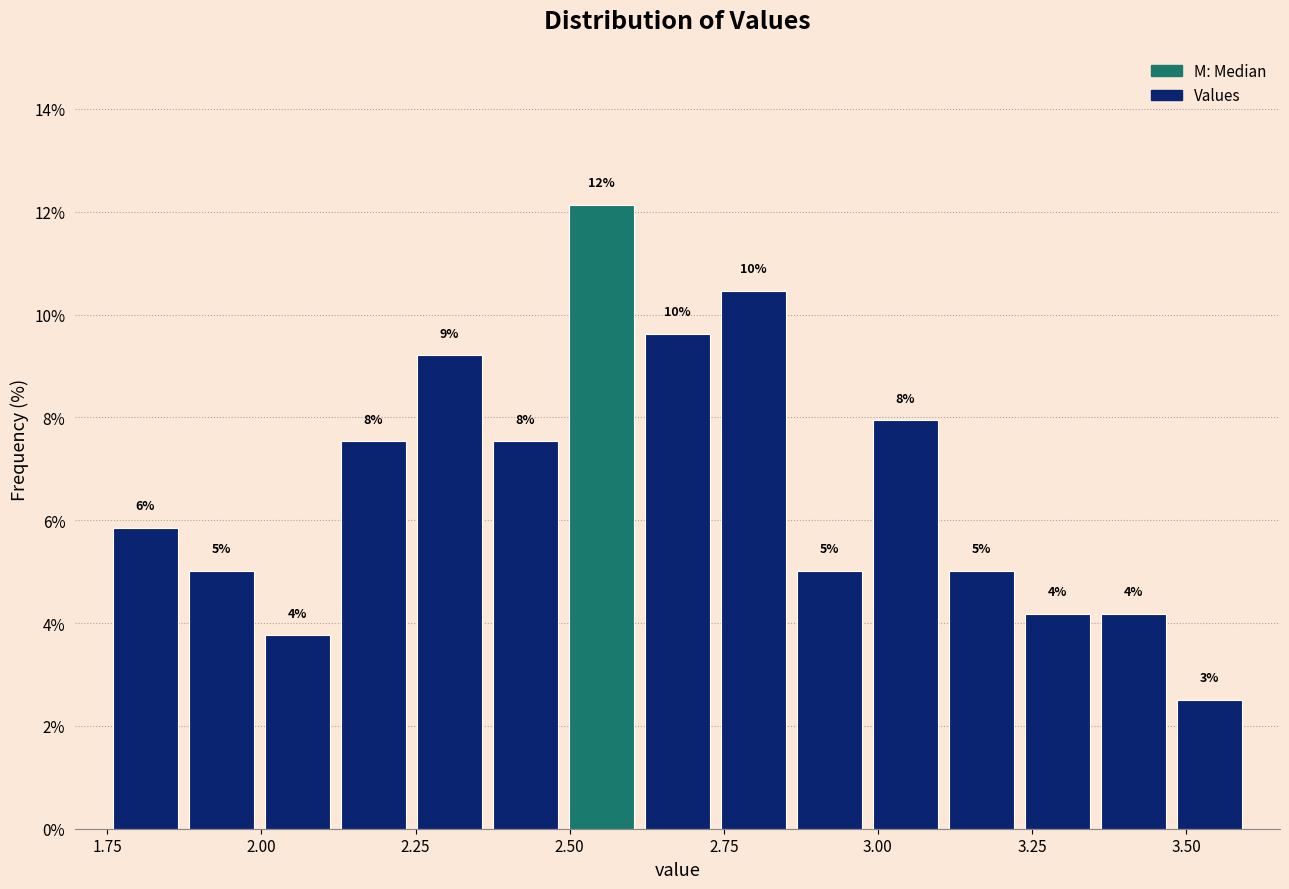

Read against the x-axis, roughly where is the centre of the tallest bar?

2.55